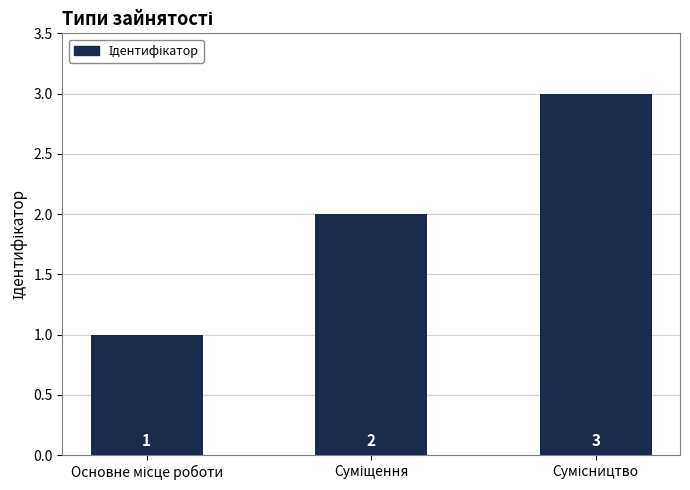

What is the maximum value shown in the chart?

3